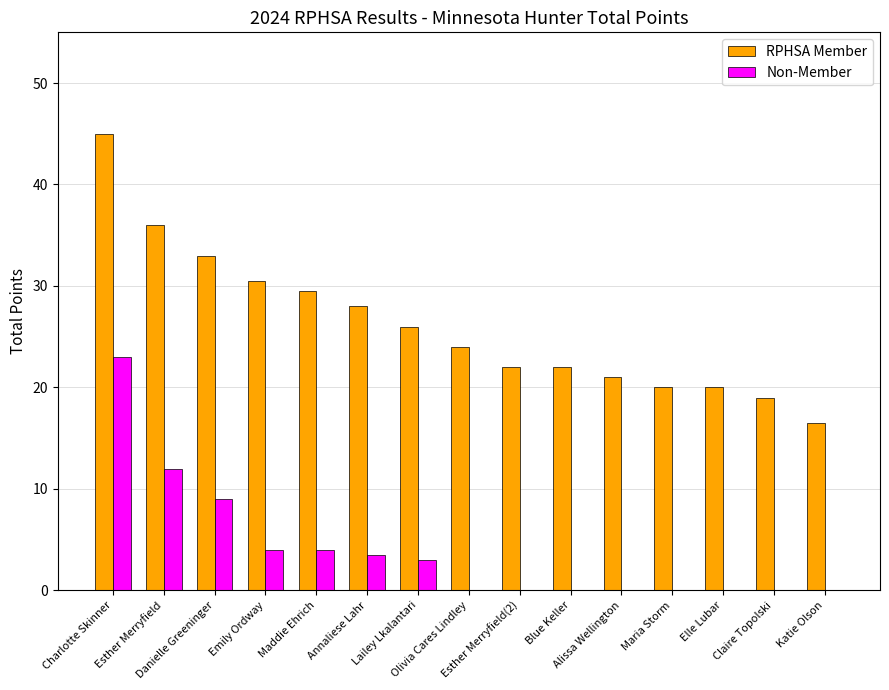

What is the sum of all RPHSA Member values?

392.5